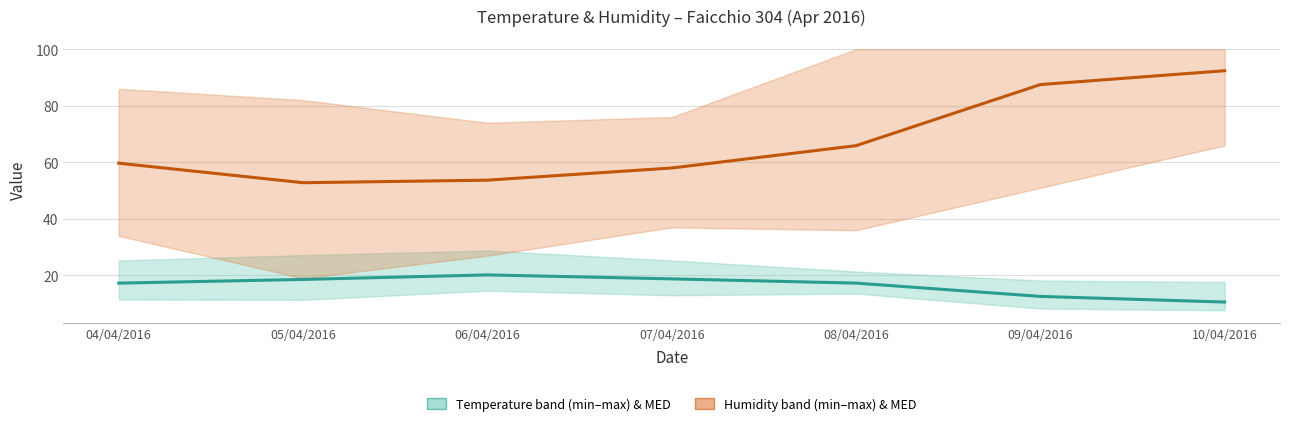

Is it true that Humidity MED equals 53.7 at 06/04/2016?

True